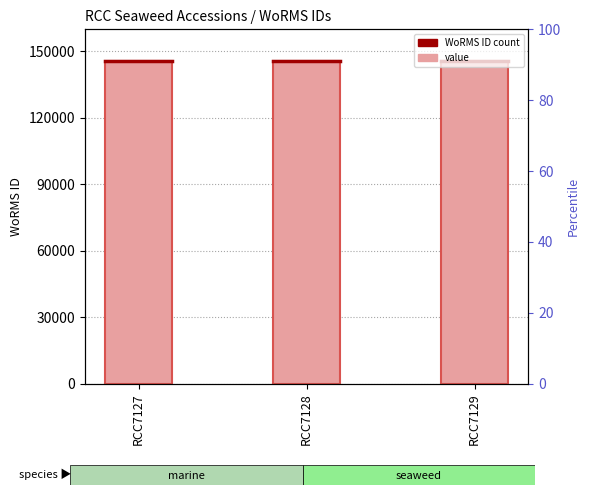

Between RCC7127 and RCC7128, which is larger?

RCC7127